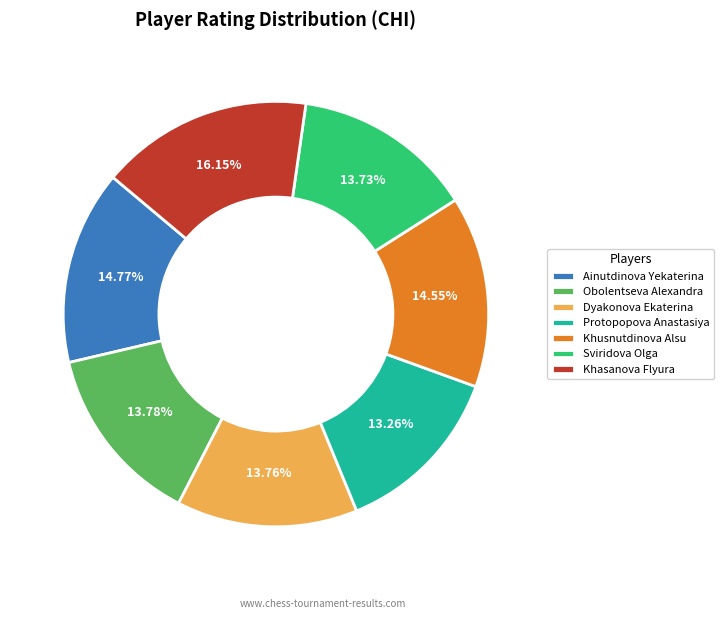

What is the largest slice in the pie chart?

Khasanova Flyura